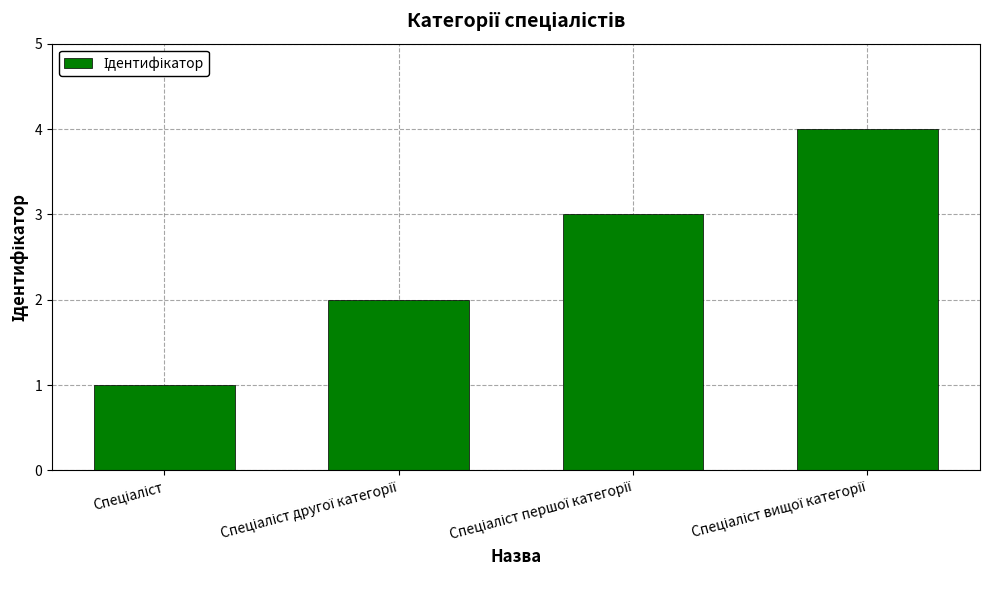

What is the sum of all values?

10